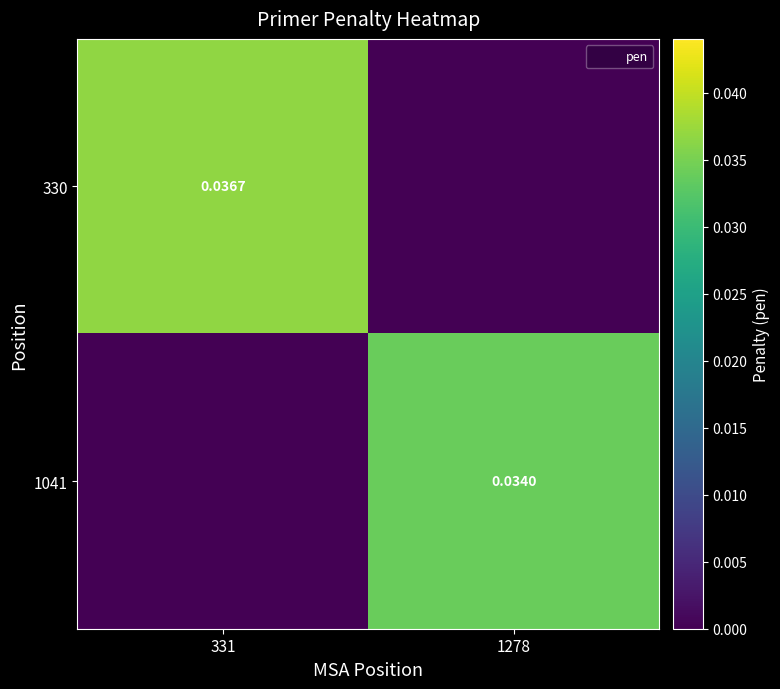

The 330 series shows -0.0 at 1278. True or false?

False